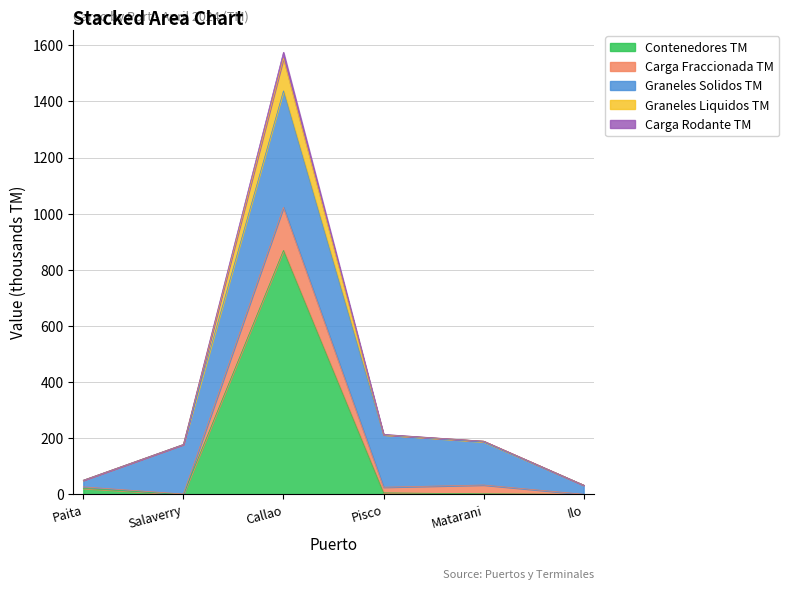

True or false: Contenedores TM and Carga Rodante TM intersect in this chart.

False